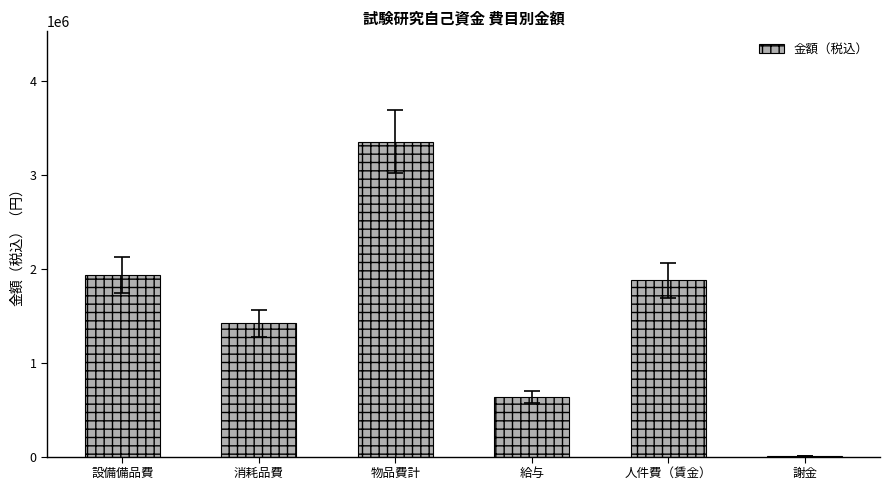

The value at 消耗品費 is 1418675. True or false?

True